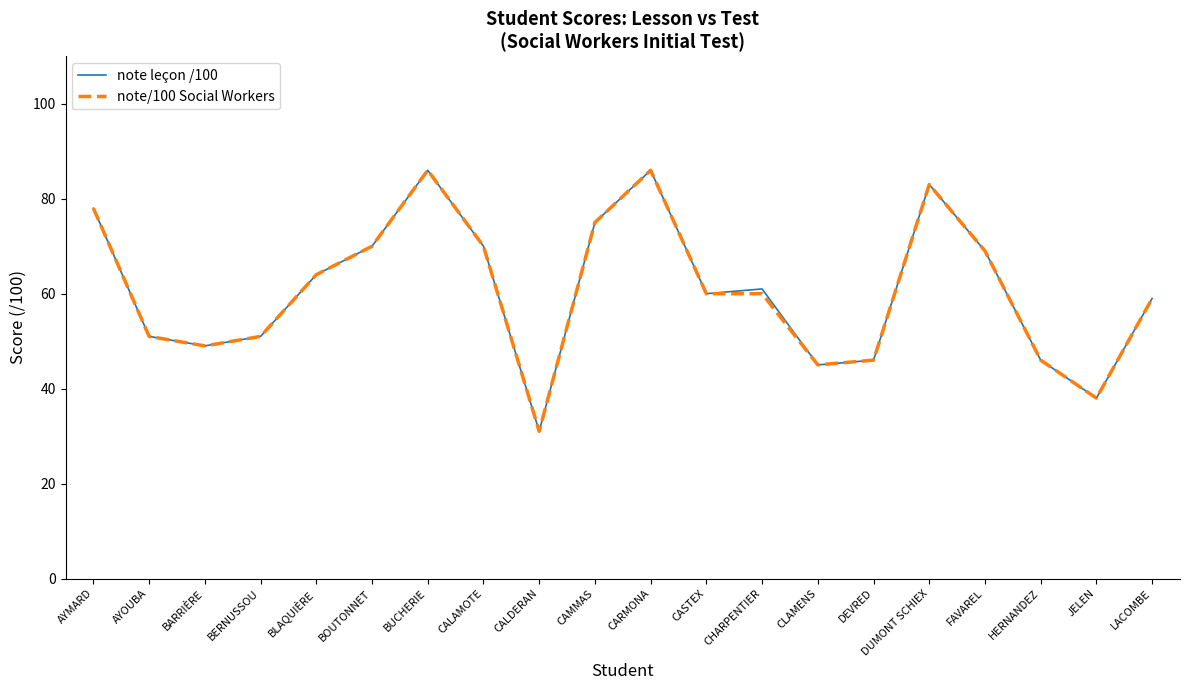

What is the total value across all series at BARRIÈRE?

98